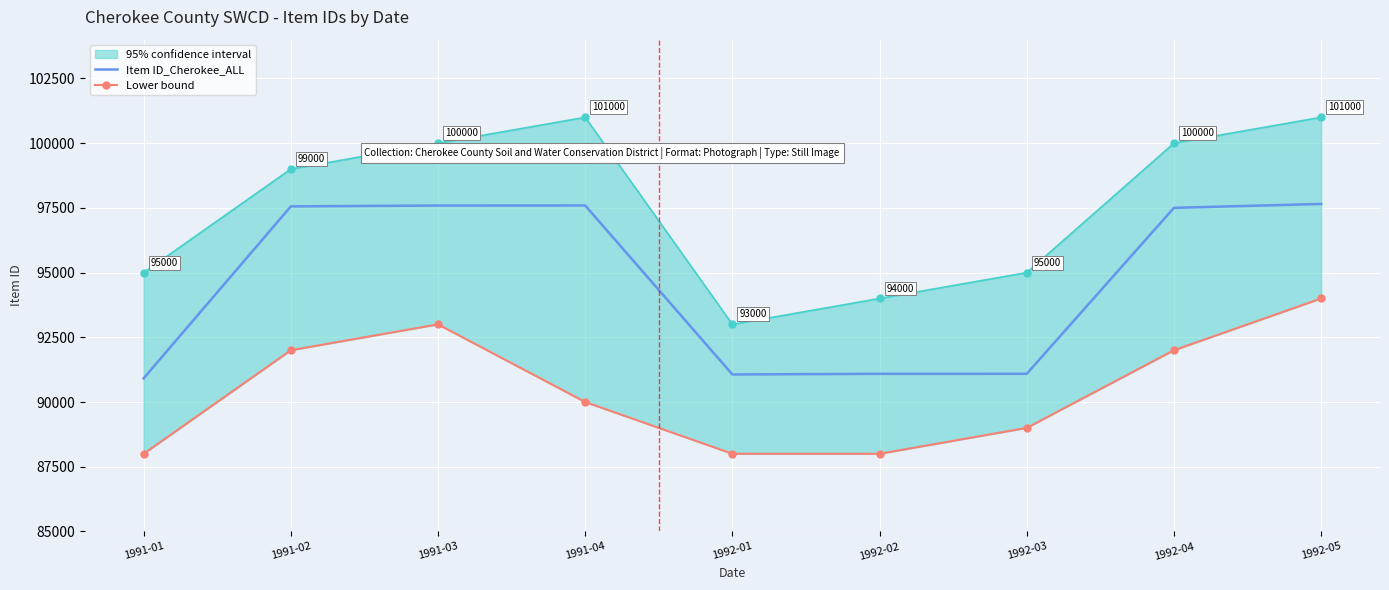

Reading left to right, what are all the values shown in this chart?

Item ID_Cherokee_ALL: 1991-01=90915	1991-02=97558	1991-03=97592	1991-04=97593	1992-01=91064	1992-02=91089	1992-03=91090	1992-04=97502	1992-05=97653
Lower bound: 1991-01=88000	1991-02=92000	1991-03=93000	1991-04=90000	1992-01=88000	1992-02=88000	1992-03=89000	1992-04=92000	1992-05=94000